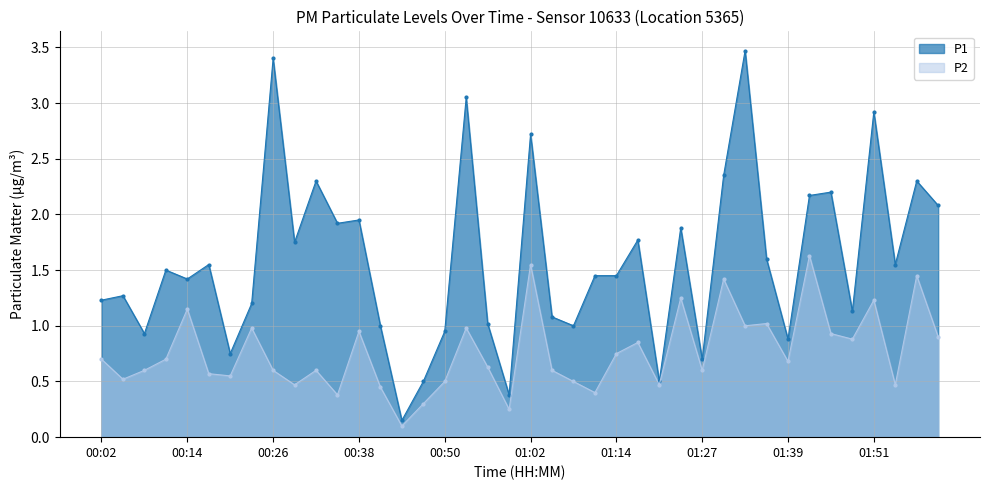

True or false: P2 has a value of 1.2 at 01:51.

True